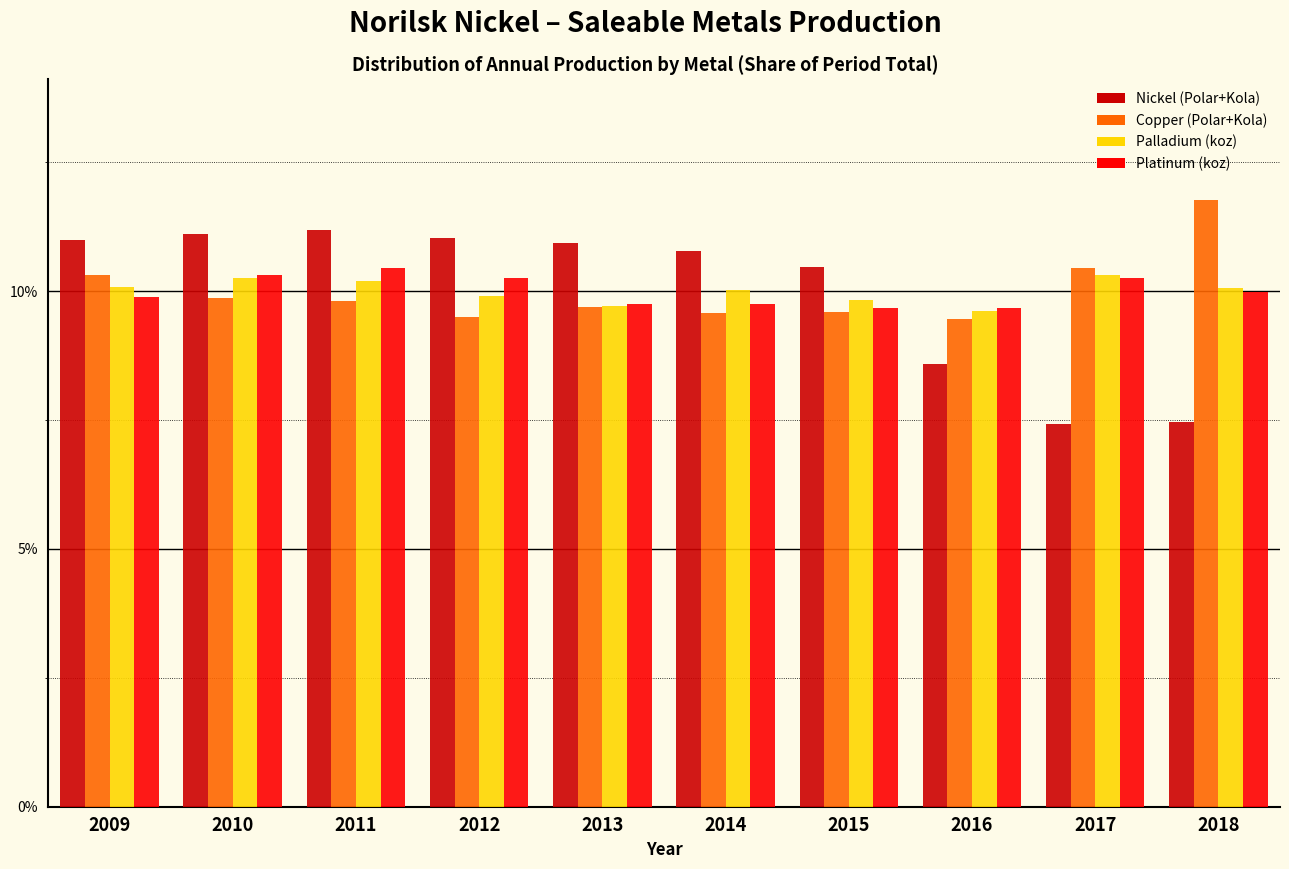

What are all the series names shown in the legend?

Nickel (Polar+Kola), Copper (Polar+Kola), Palladium (koz), Platinum (koz)